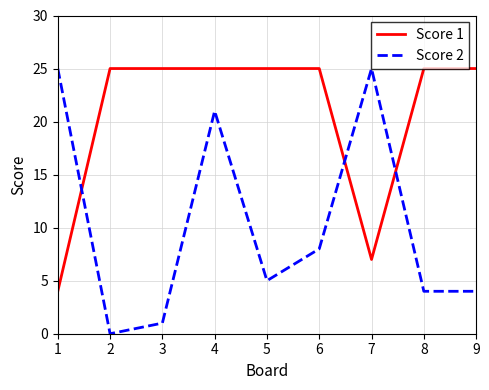

What is the spread (max minus min) of values at 6?

17